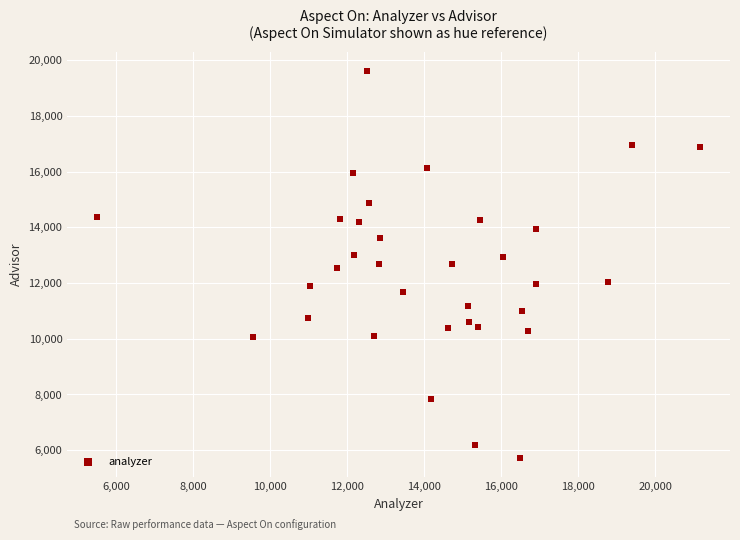

What is the range of Y values (max minus min)?

13868